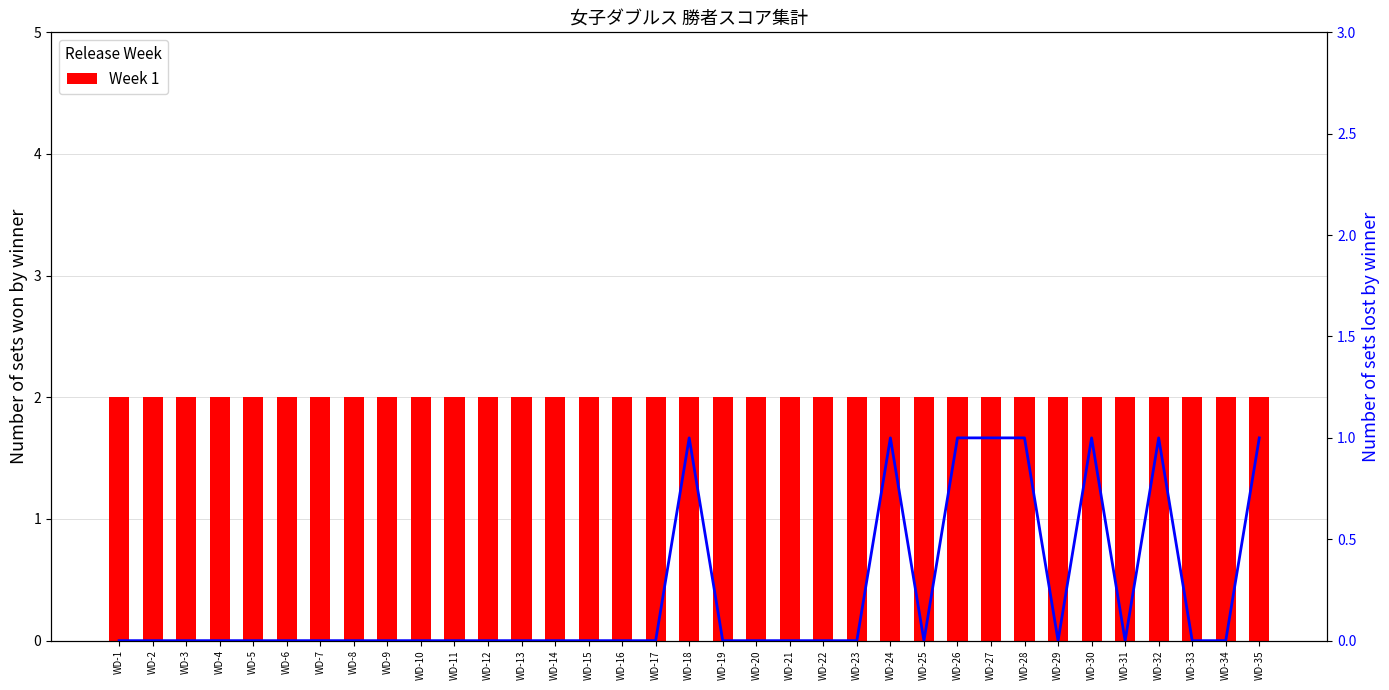

What is the difference between the highest and lowest values at WD-18?

1